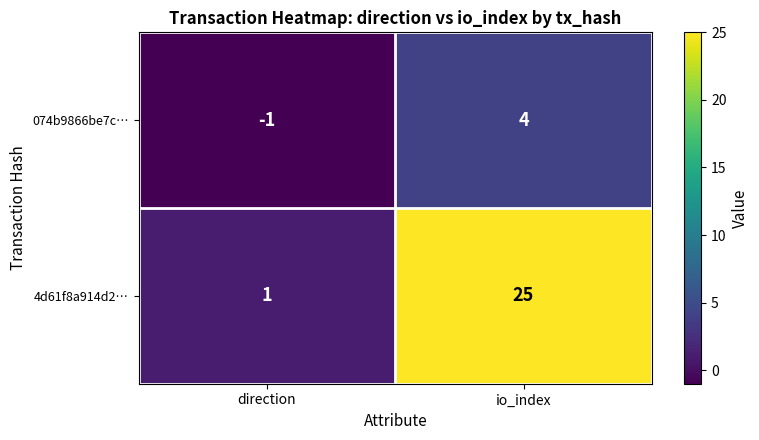

Is the value of 4d61f8a914d2… at direction greater than the value of 074b9866be7c… at direction?

Yes